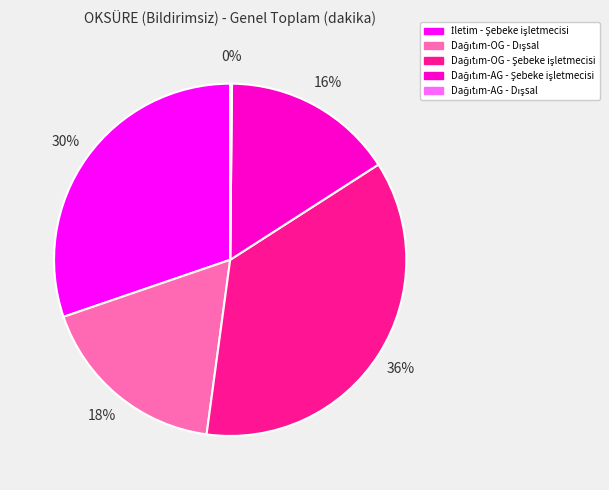

To the nearest percent, what is the average slice percentage?

20%